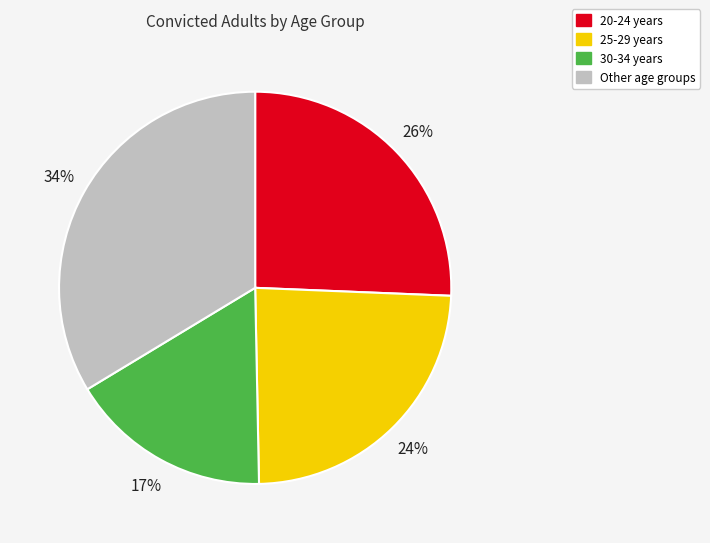

To the nearest percent, what is the average slice percentage?

25%